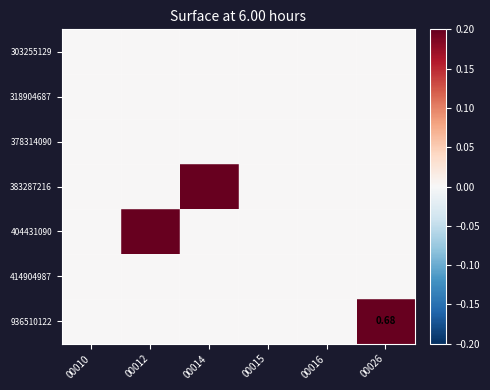

Is the value of 378314090 at 00015 greater than the value of 414904987 at 00014?

No